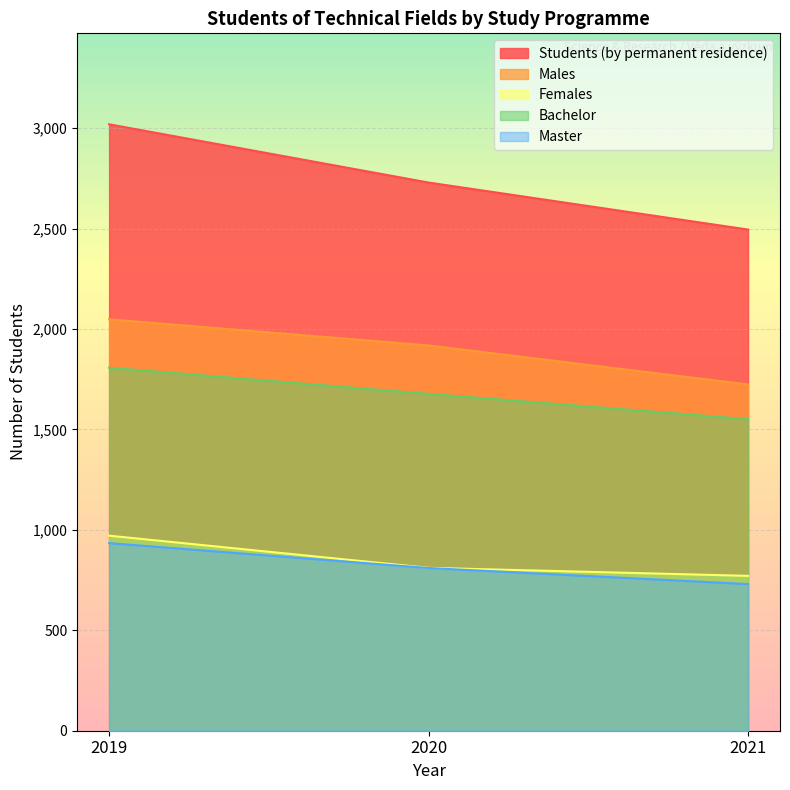

What is the maximum value shown in the chart?

3019